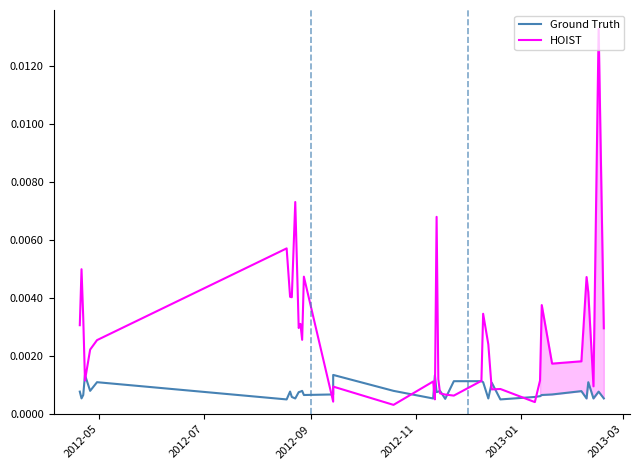

Is it true that Ground Truth equals 0.0 at 28?

False